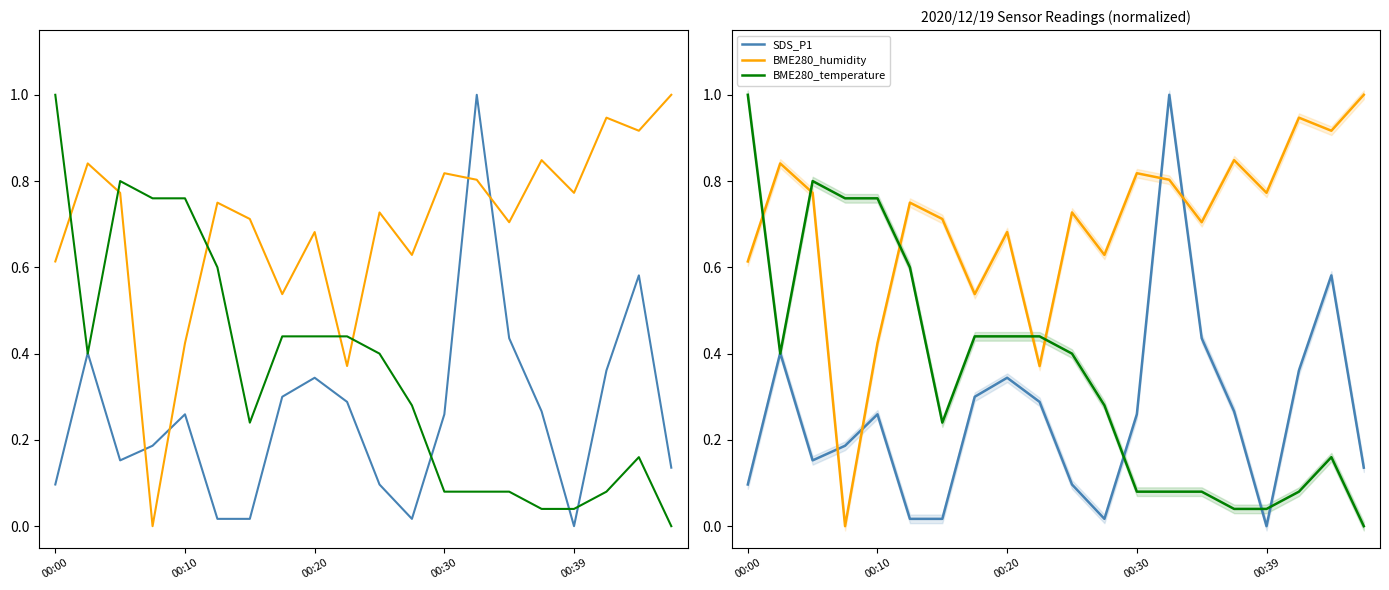

What is the average value of the BME280_humidity series?

0.7